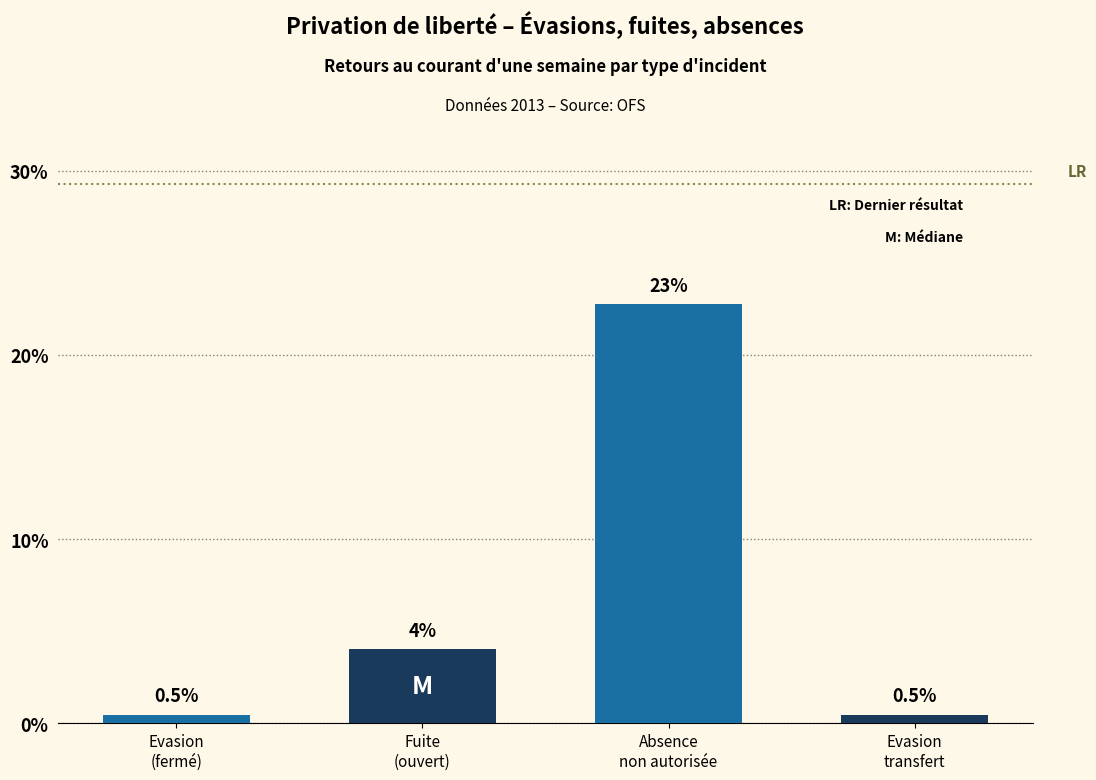

Reading right to left, transcribe all the data shown in this chart.

0.5	22.7	4.0	0.5